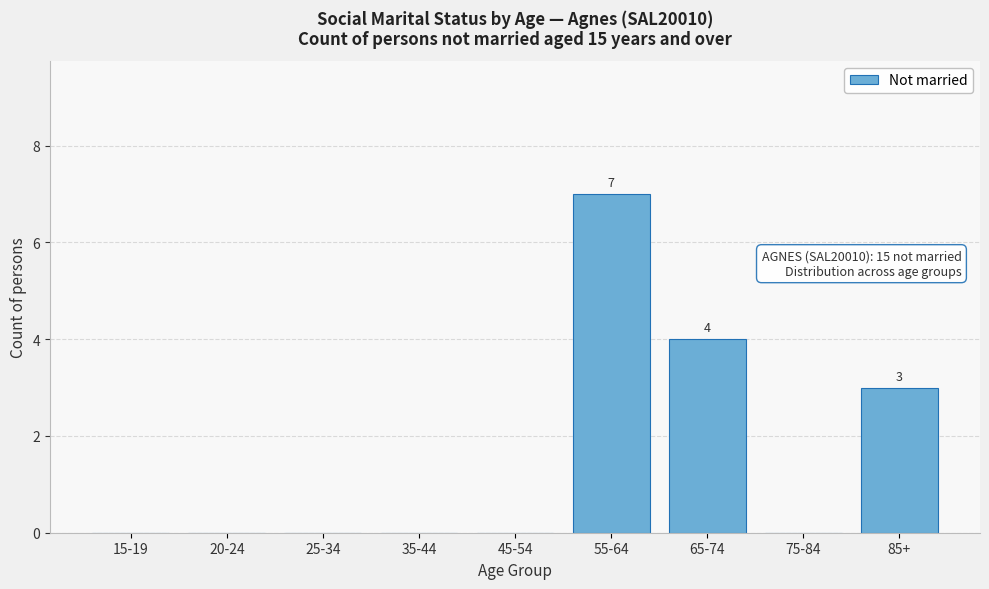

Reading right to left, what are all the values shown in this chart?

85+=3	75-84=0	65-74=4	55-64=7	45-54=0	35-44=0	25-34=0	20-24=0	15-19=0